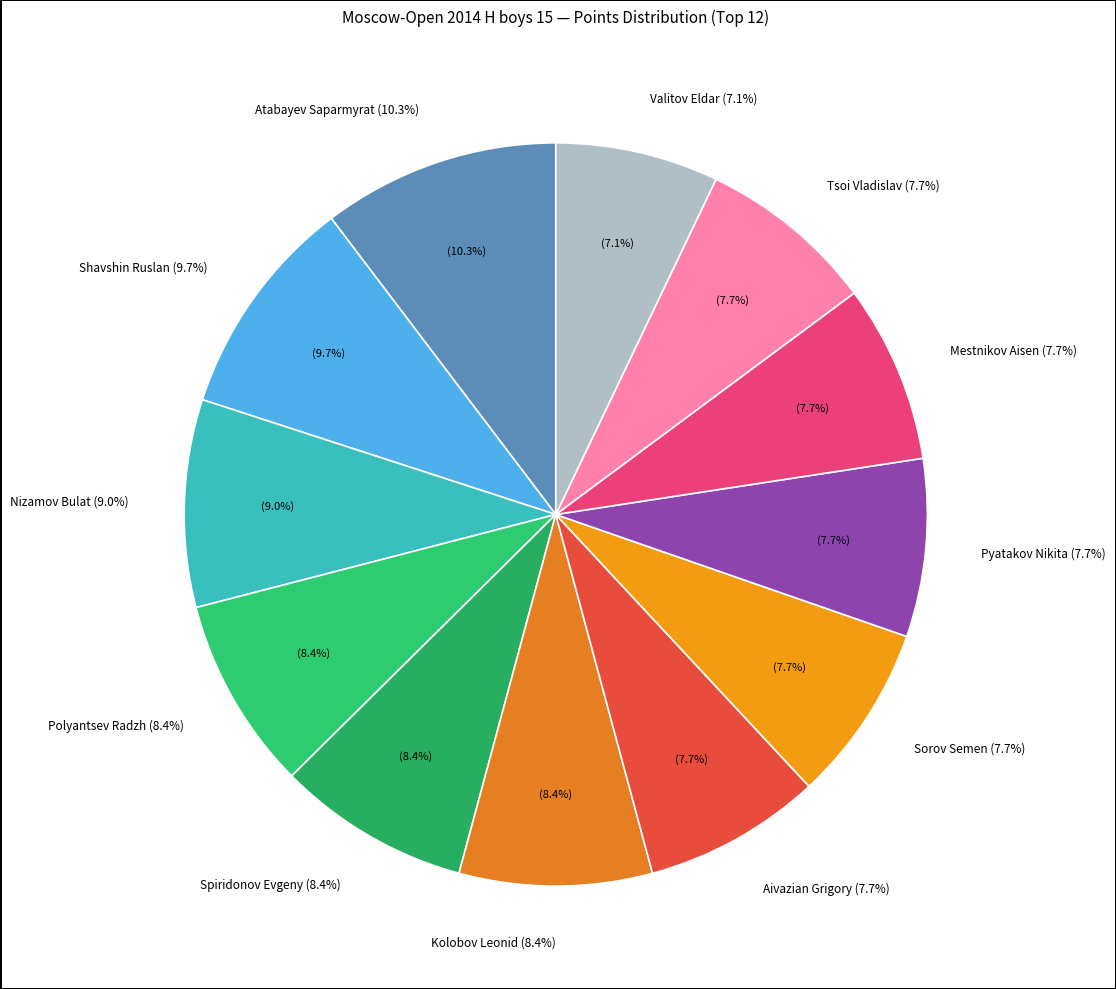

What percentage do Shavshin Ruslan and Mestnikov Aisen together represent?

17.4%